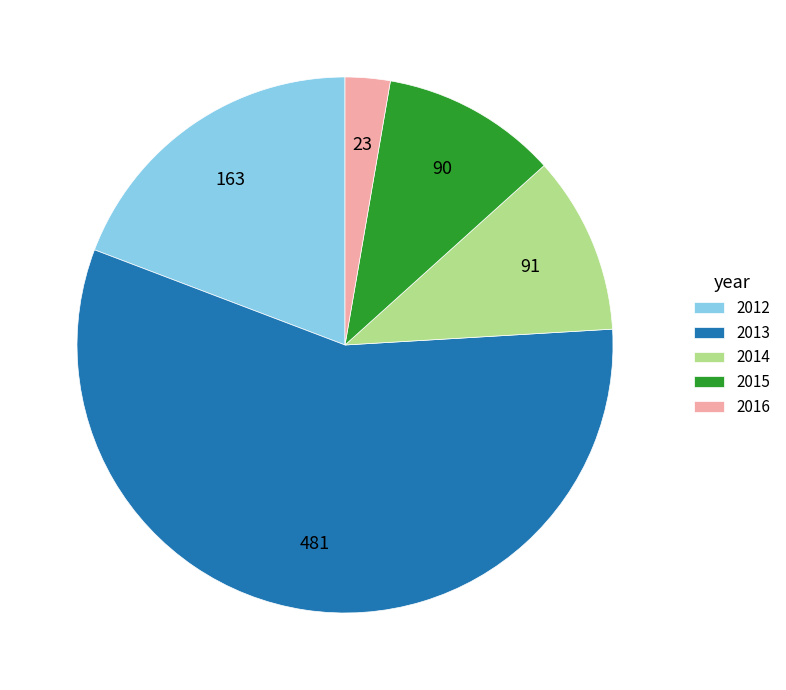

True or false: 2012 accounts for 19% of the total.

True